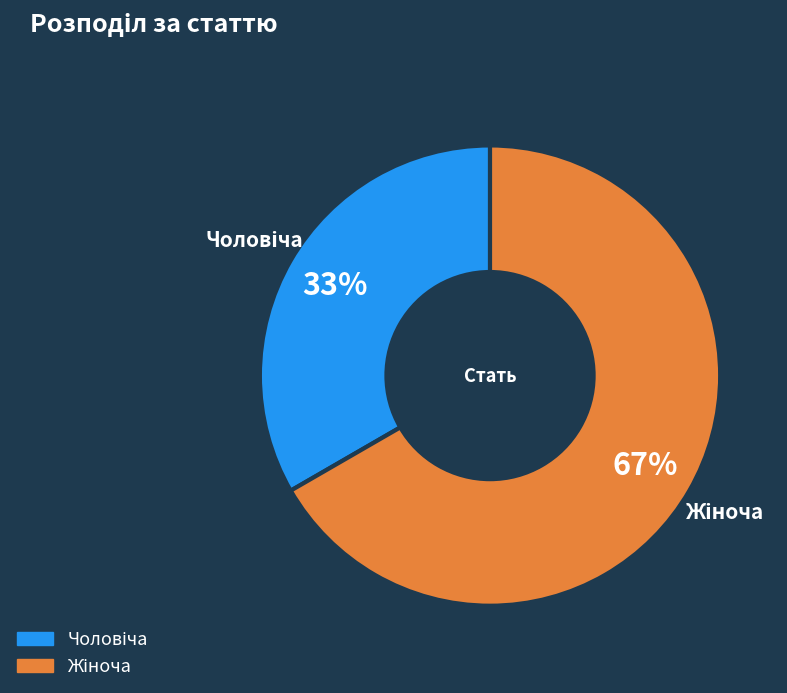

Is there a majority slice in this chart?

Yes